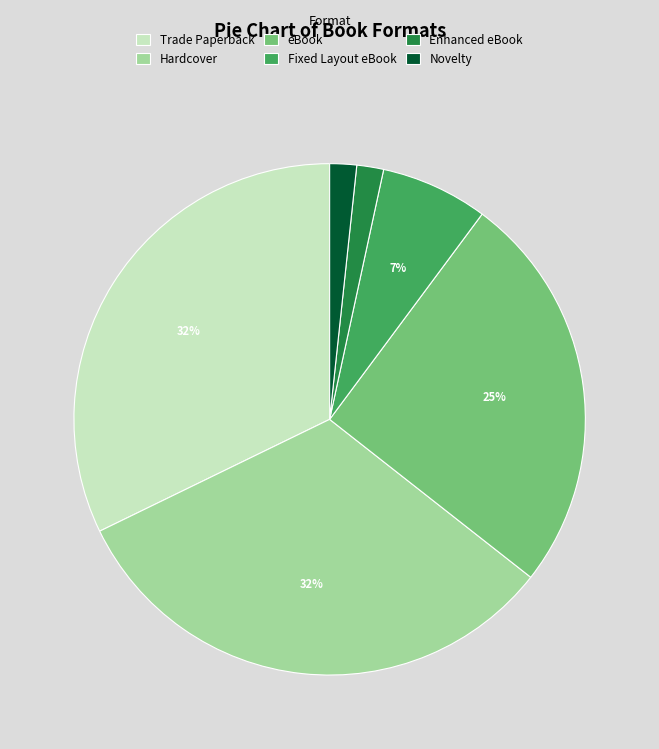

To the nearest percent, what portion does Trade Paperback represent?

32%